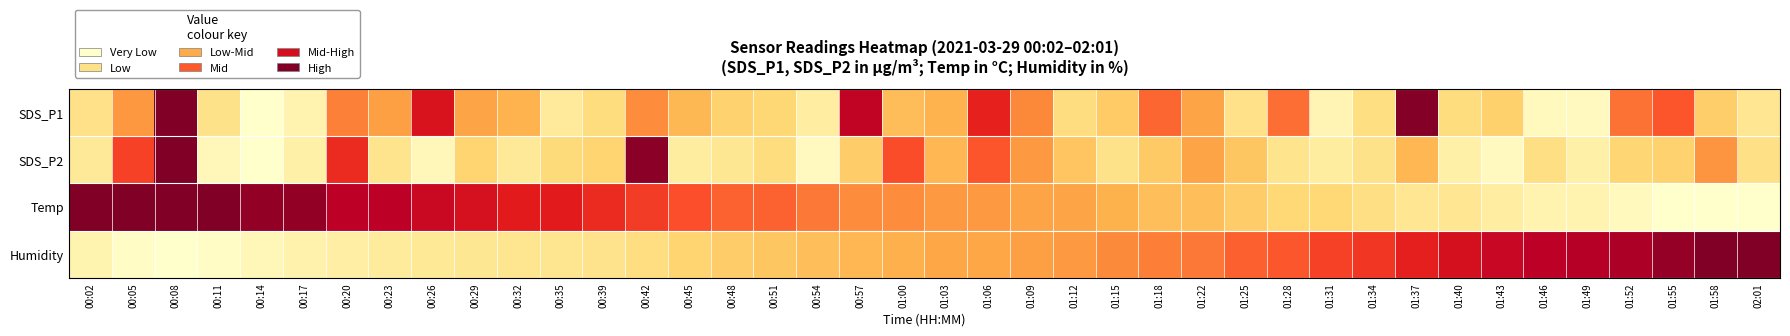

At which category is the sum across all series the highest?

00:08